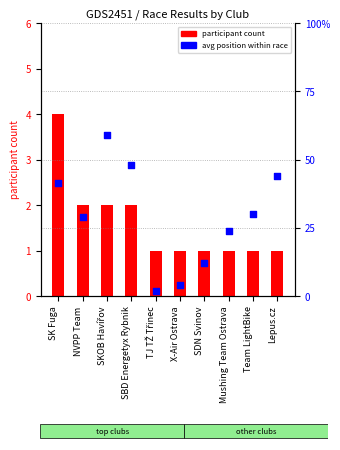

Which series reaches the minimum Y coordinate?

participant count